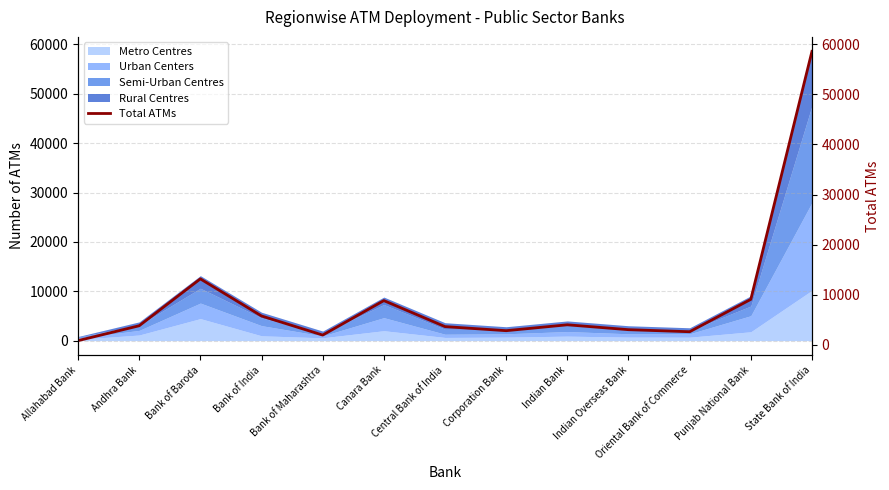

What is the difference between the values at Bank of Maharashtra and Corporation Bank?

879